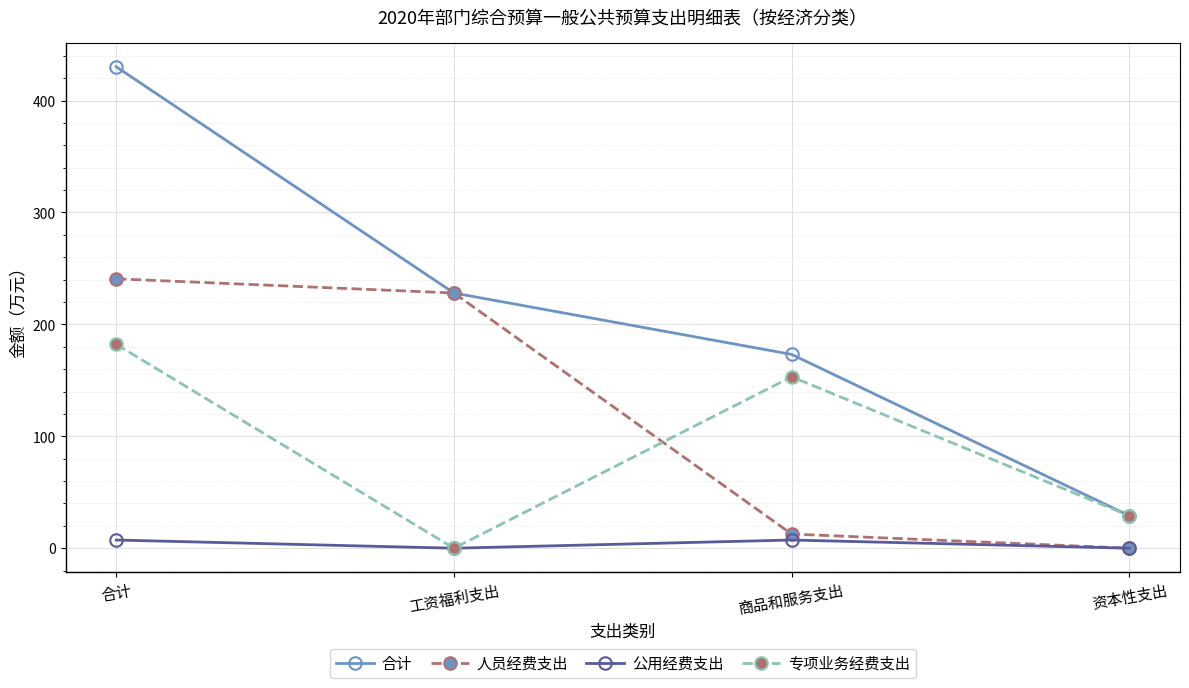

What is the label of the 1st point from the left?

合计